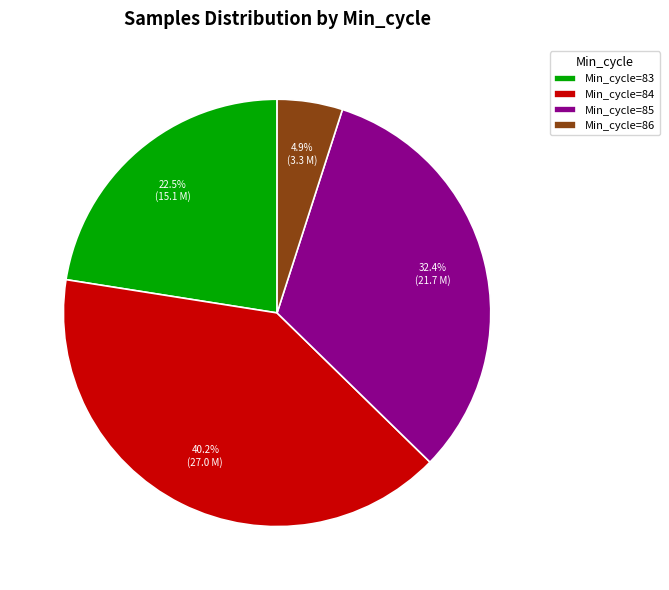

Do Min_cycle=85 and Min_cycle=84 together represent more than half of the pie?

Yes